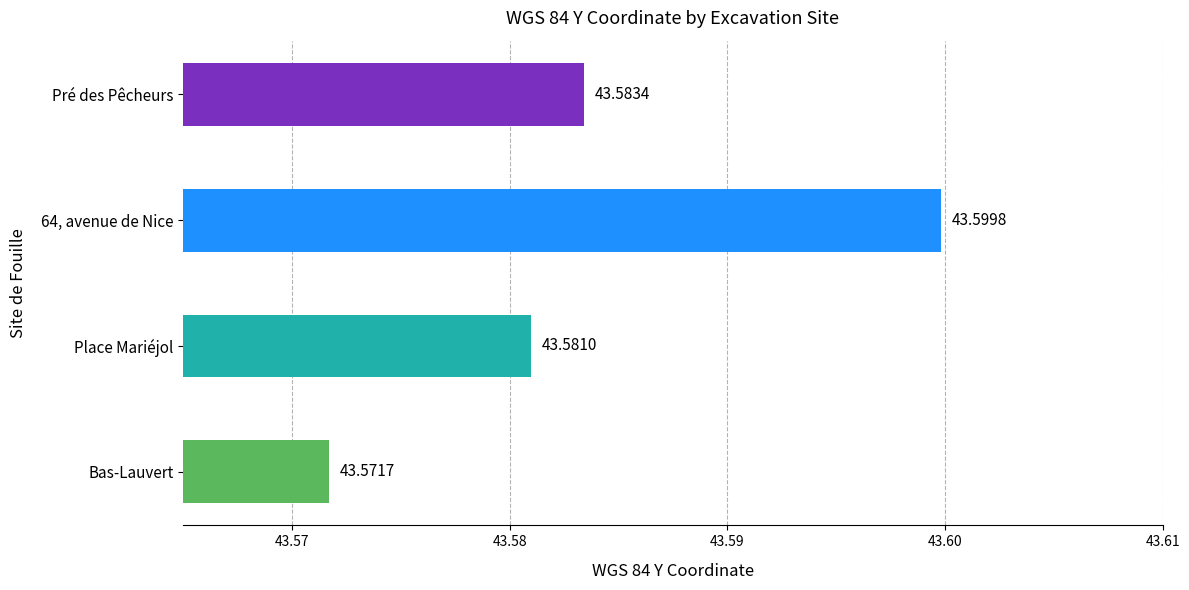

Rank the categories by value from highest to lowest.

64, avenue de Nice, Pré des Pêcheurs, Place Mariéjol, Bas-Lauvert